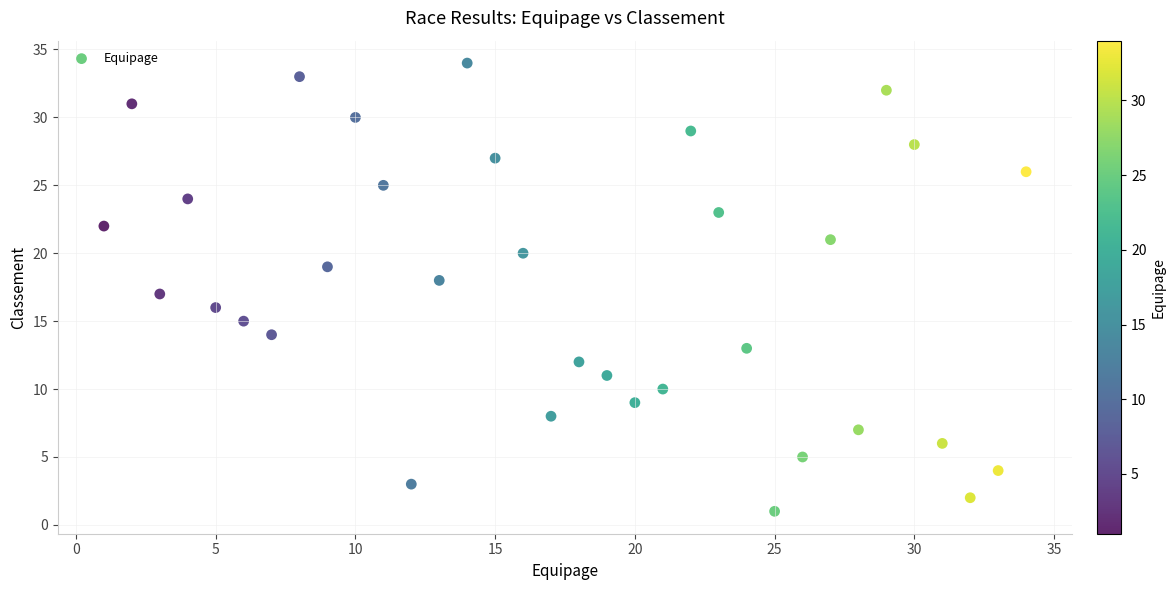

What is the range of X values (max minus min)?

33